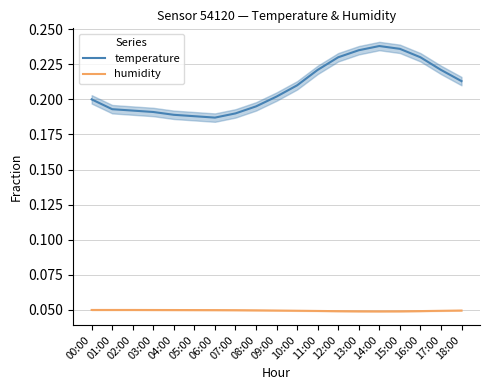

At which category does humidity reach its first local valley?

14:00